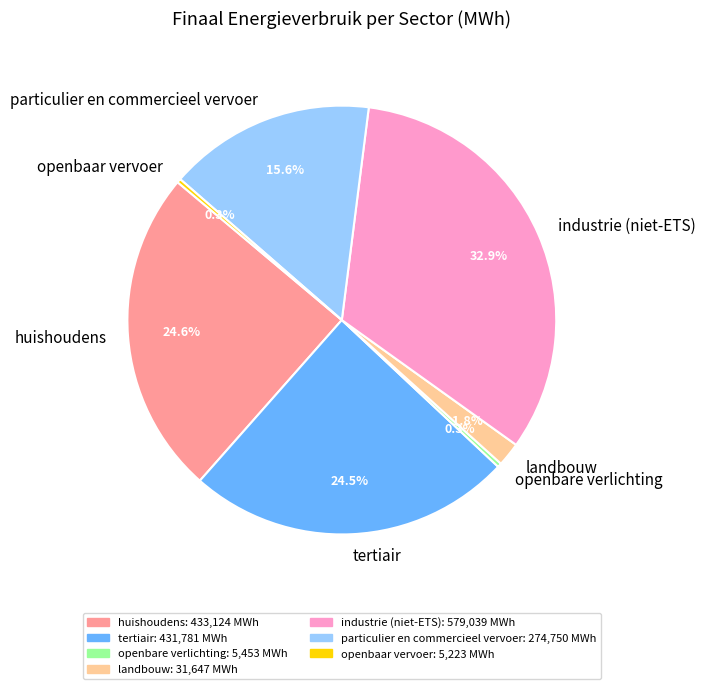

Approximately how many times larger is the value at huishoudens compared to openbaar vervoer?

82.9